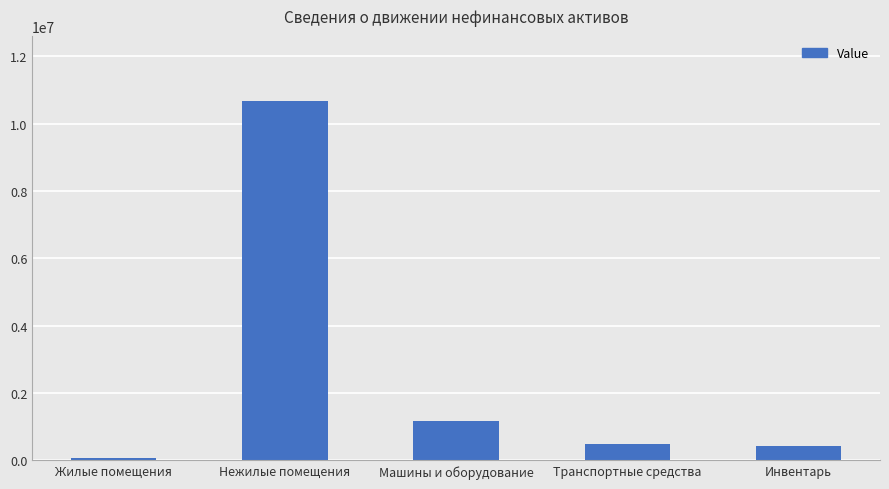

Is it true that the value at Нежилые помещения is 10682673.9?

True